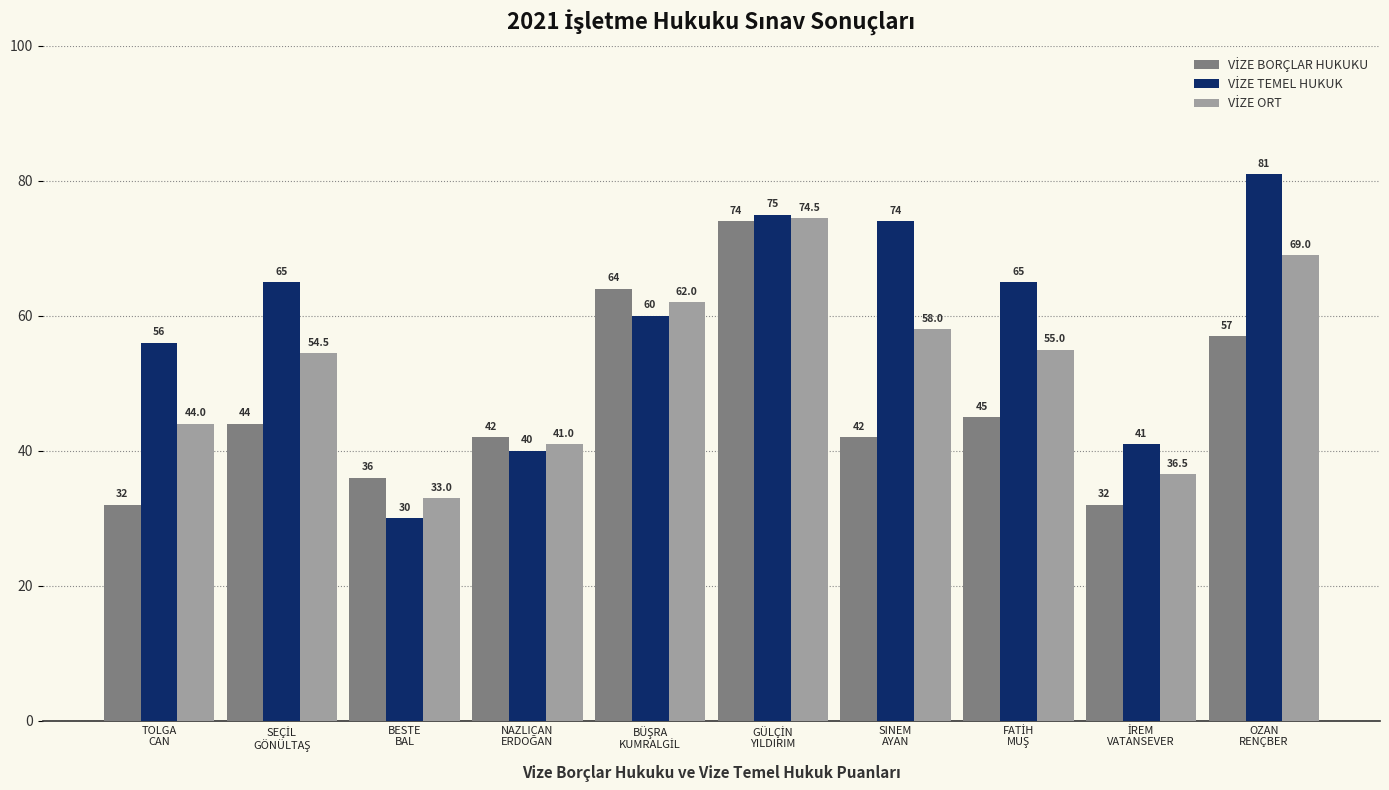

How many bars are there in each group?

3